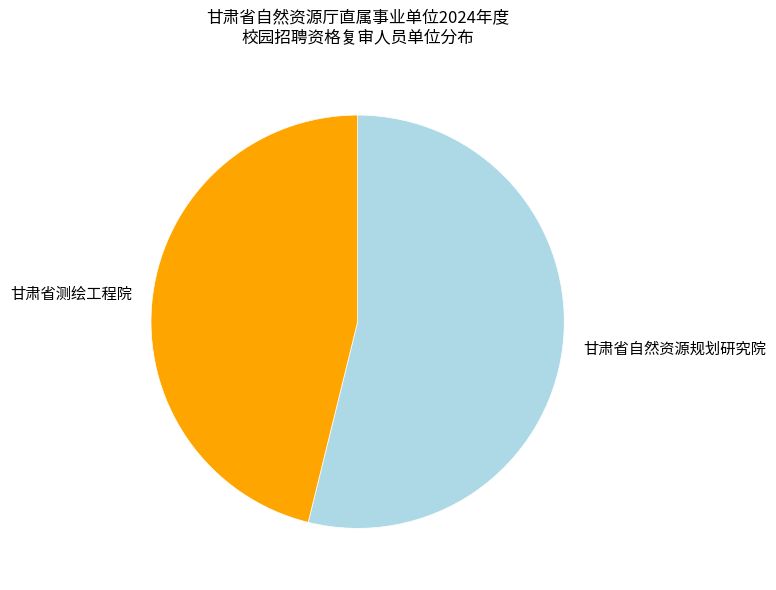

The 甘肃省测绘工程院 slice represents 46% of the pie. True or false?

True